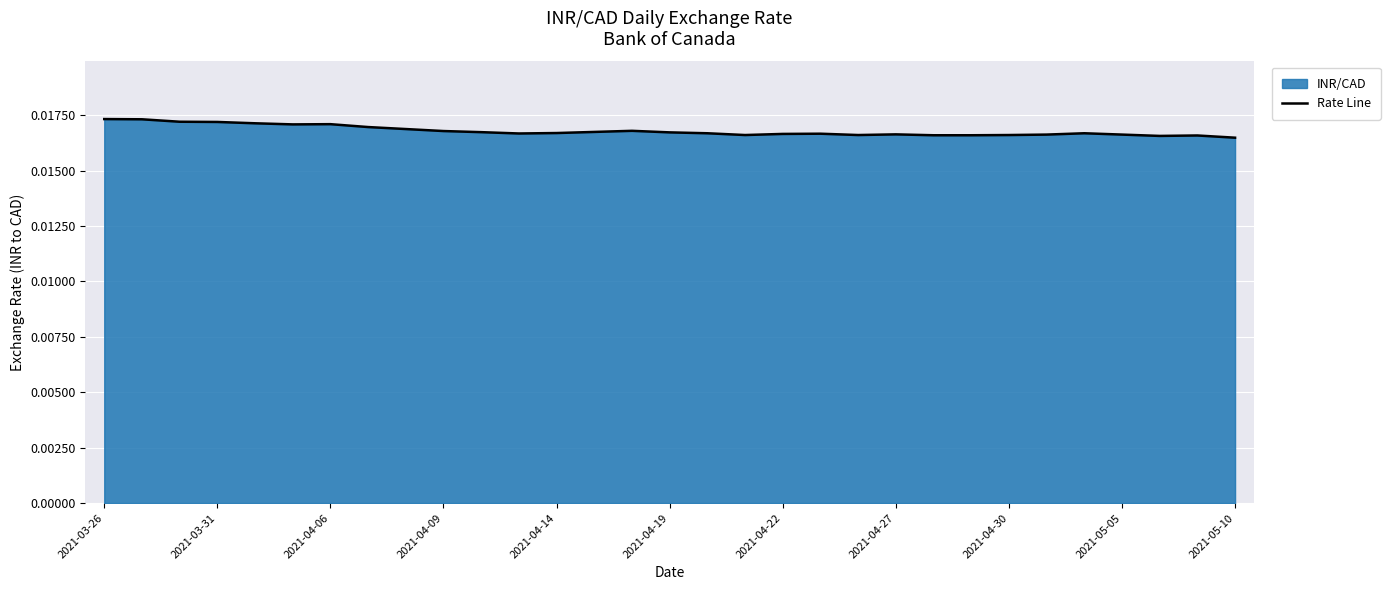

Between 2021-04-06 and 2021-04-27, which is larger?

2021-04-06